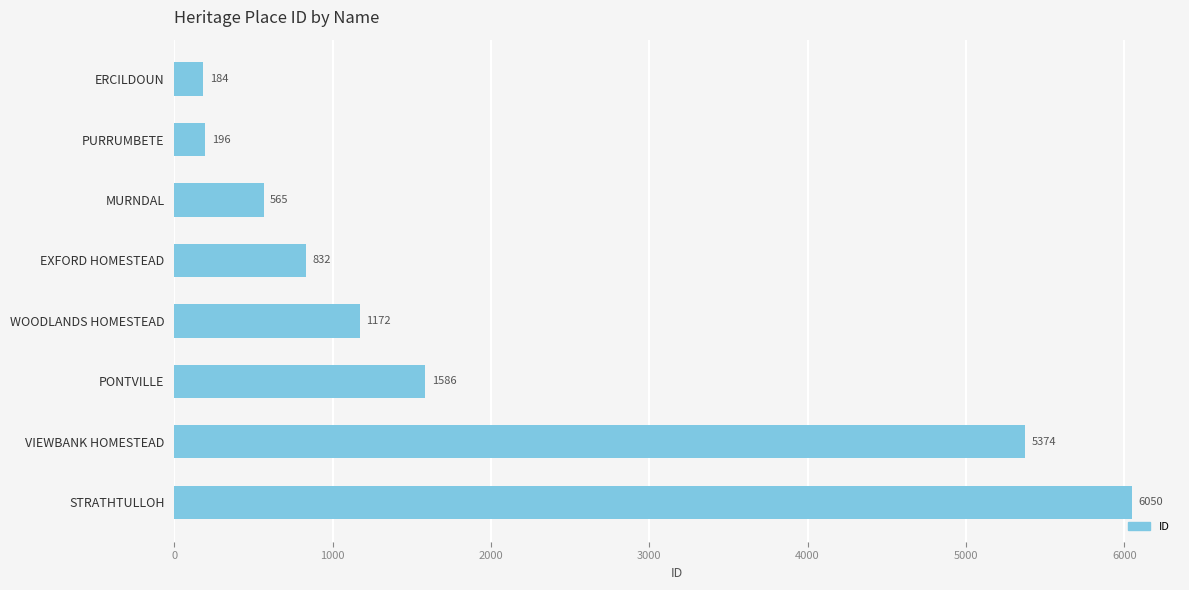

Reading bottom to top, extract all data points from this chart.

6050	5374	1586	1172	832	565	196	184